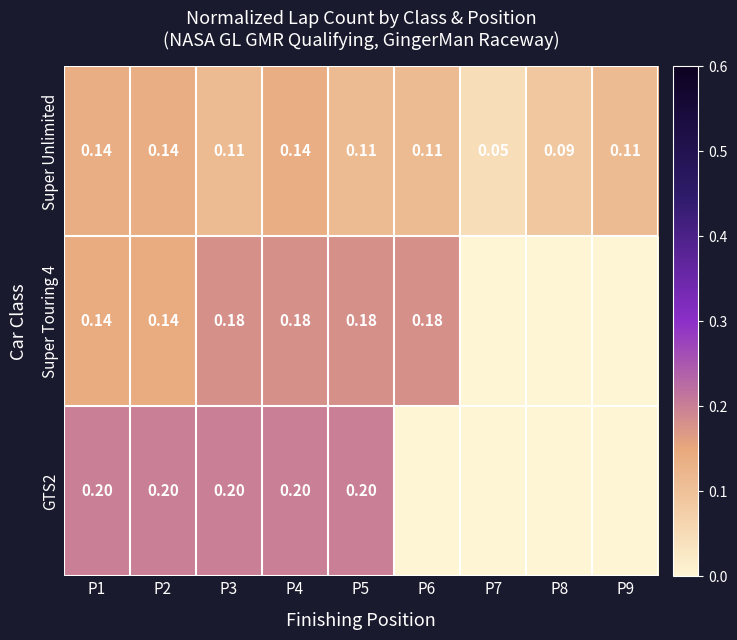

What is the sum of the Super Unlimited values at P8 and P9?

0.2